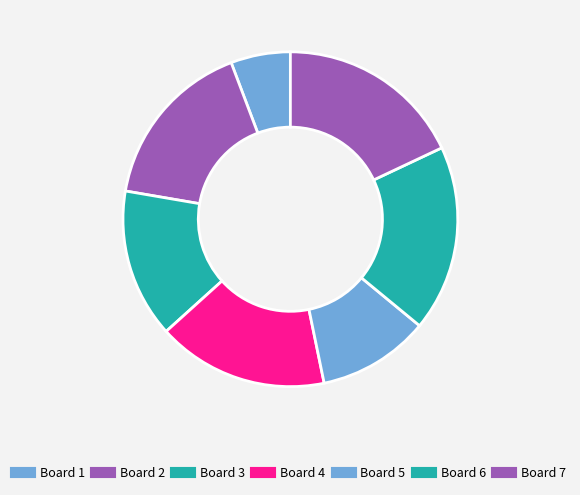

Do Board 5 and Board 1 together represent more than half of the pie?

No